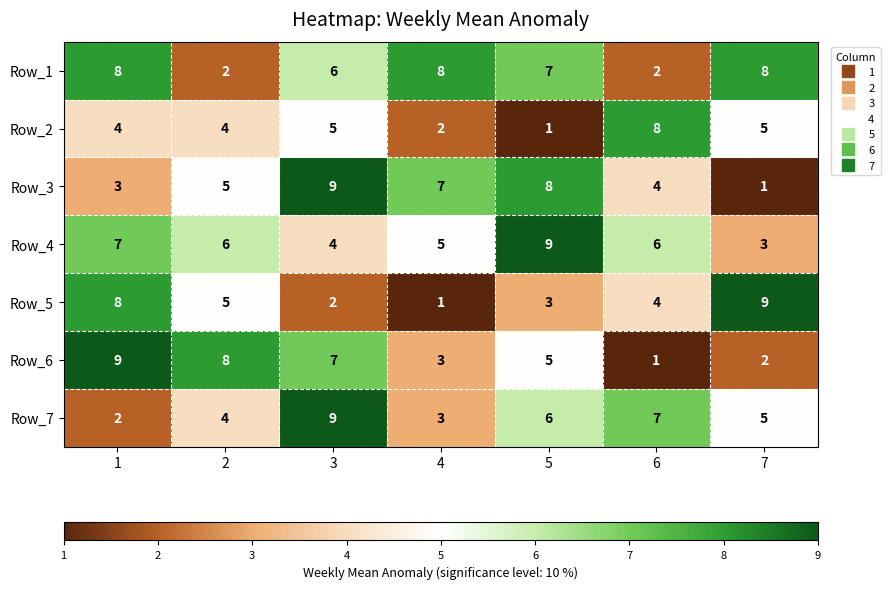

What is the difference between the second highest and minimum values in the Row_4 series?

4